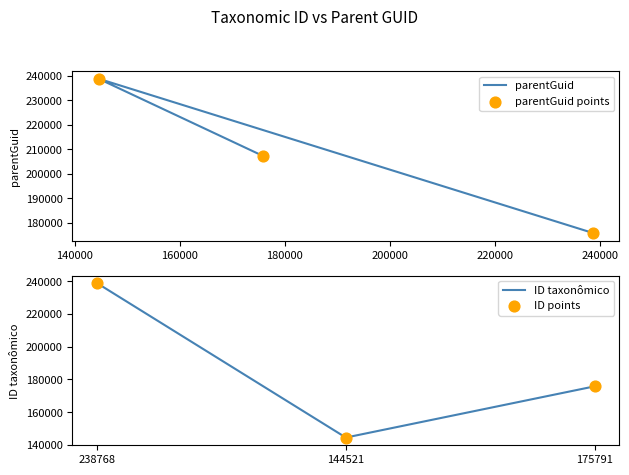

Which series contains the lowest Y value?

ID taxonômico